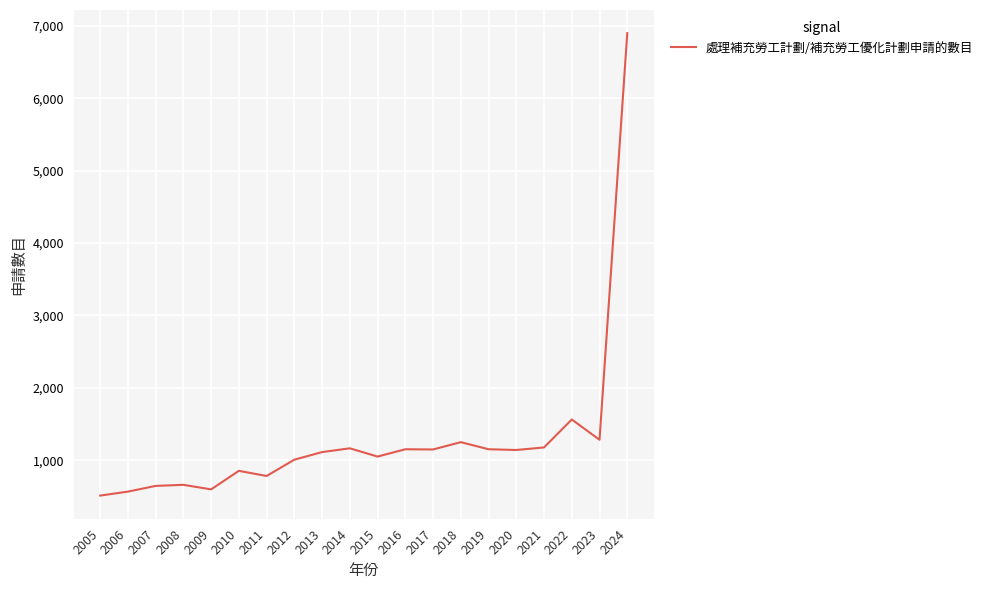

What is the sum of the values at 2013 and 2017?

2264